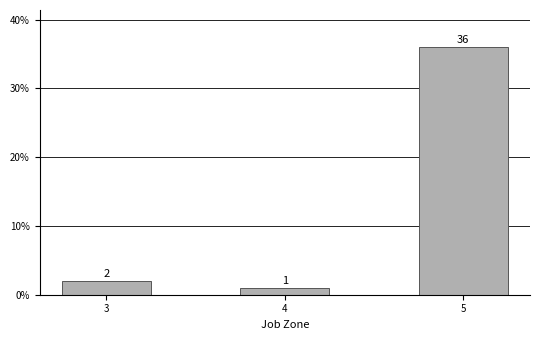

Reading right to left, what are all the values shown in this chart?

5=36	4=1	3=2